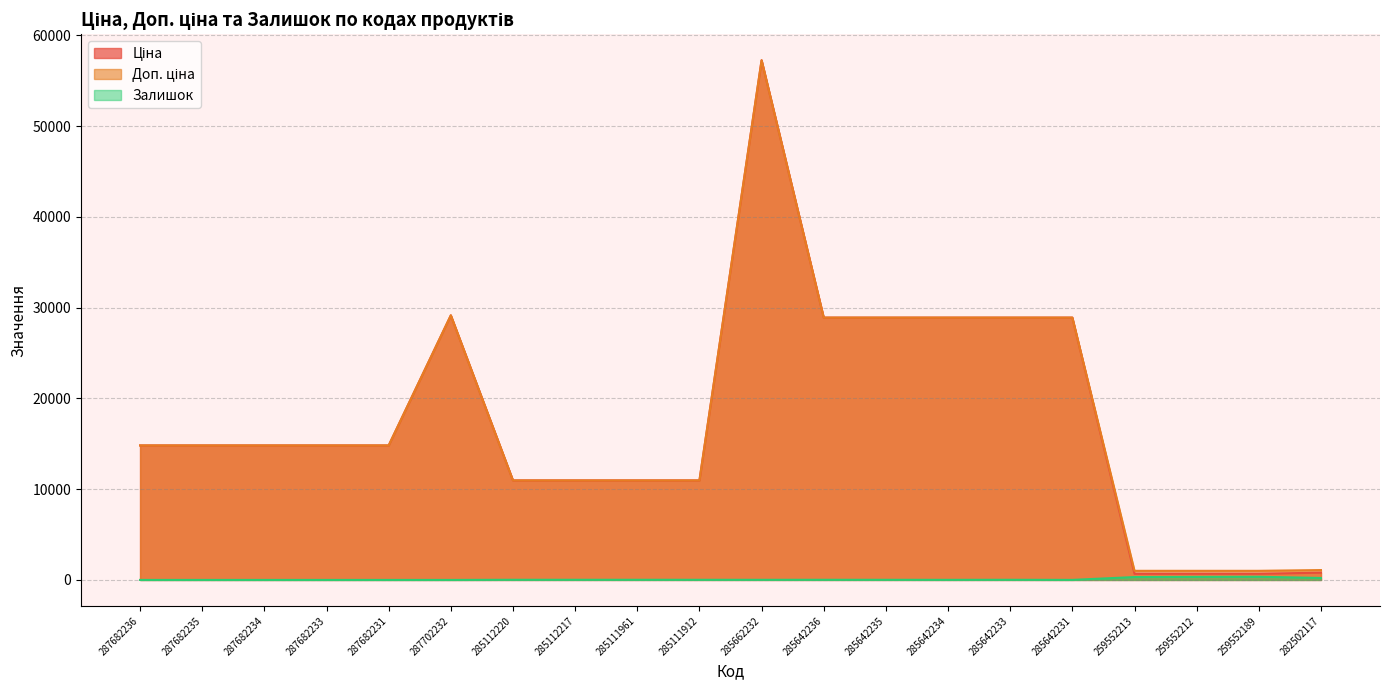

True or false: Доп. ціна and Залишок intersect in this chart.

False